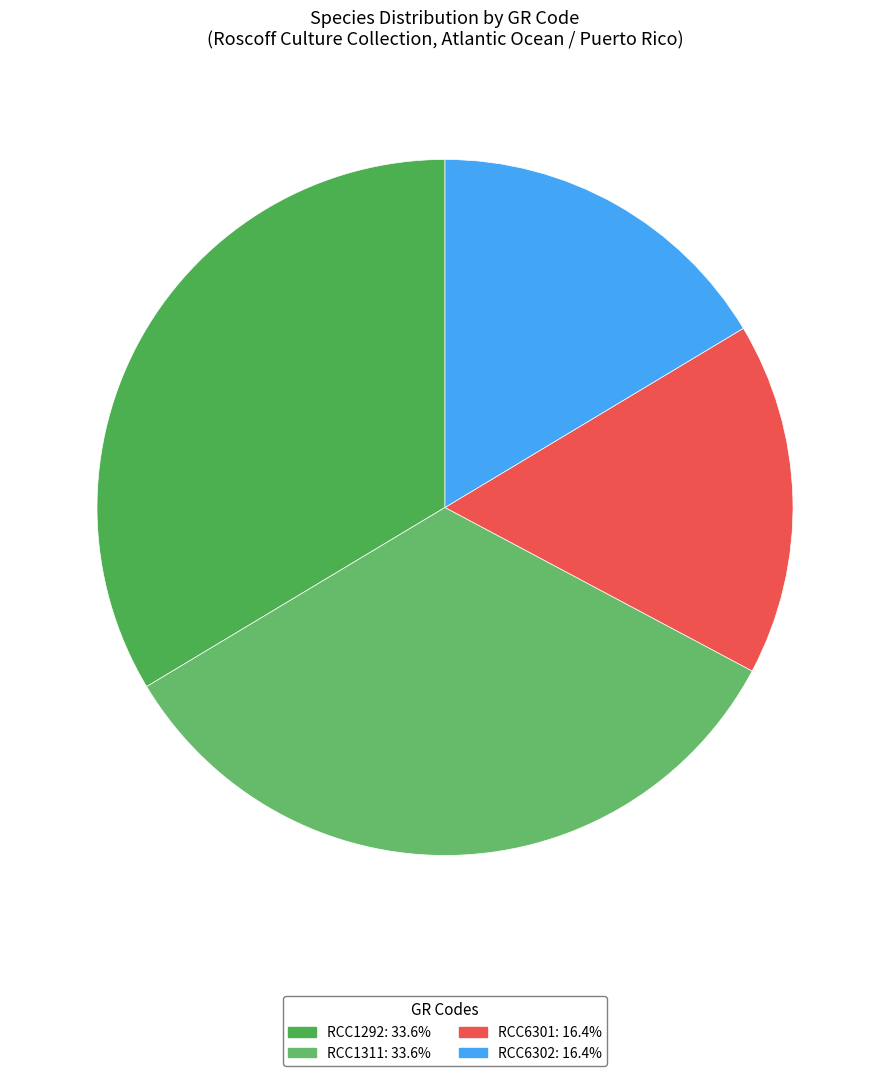

Is there a majority slice in this chart?

No